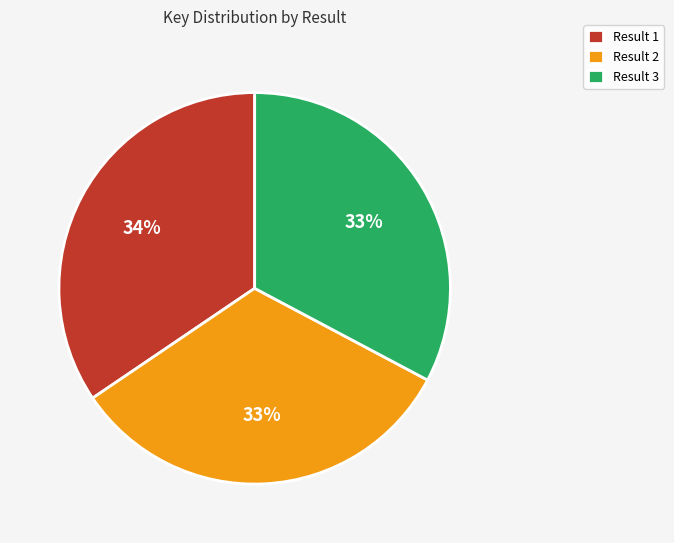

Is it true that Result 1 is 48% of the pie?

False